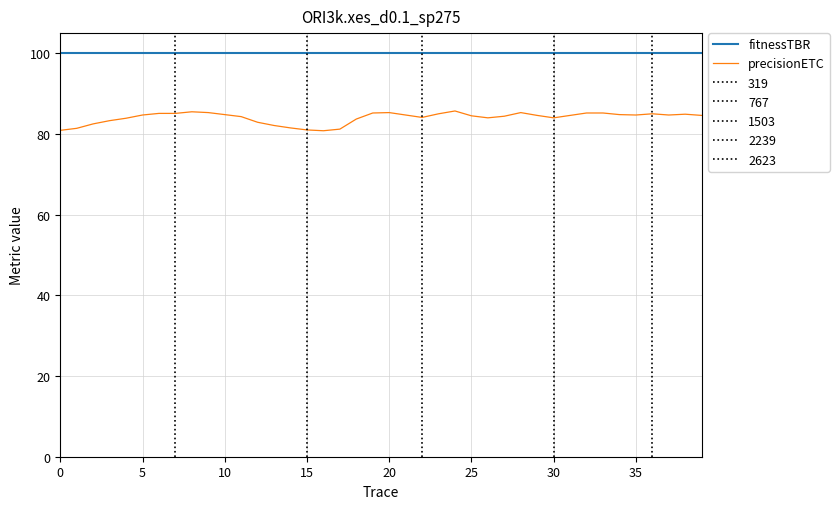

What is the highest value of the fitnessTBR series?

100.0